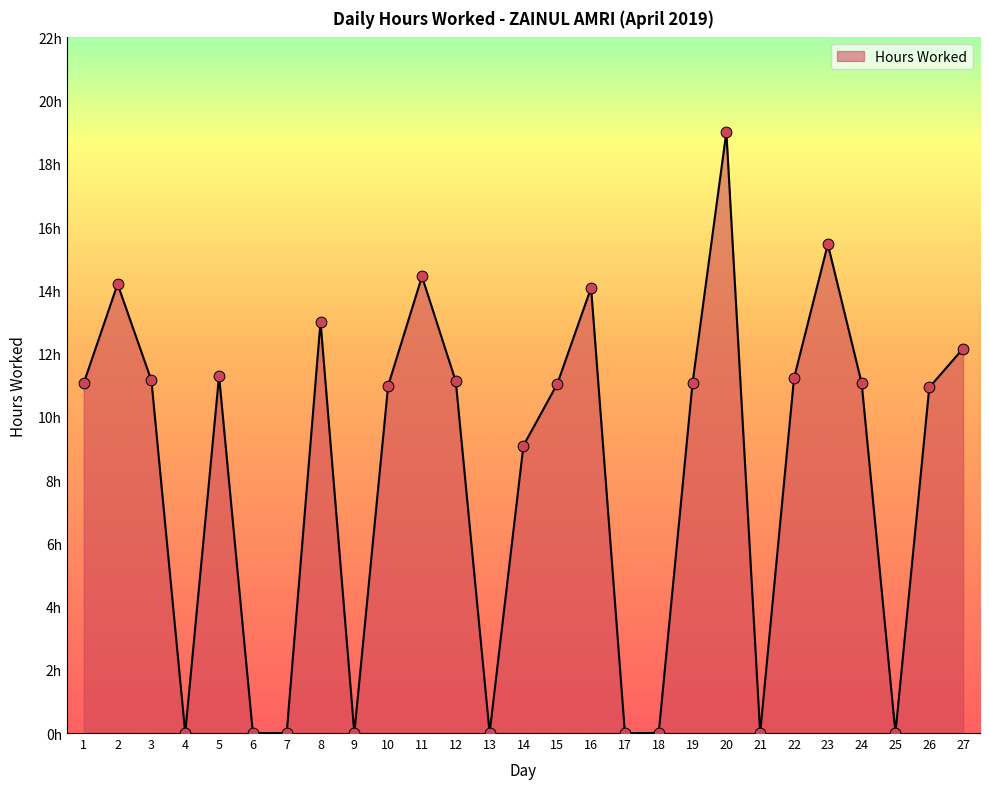

What is the ratio of the value at 3 to the value at 19?

1.0